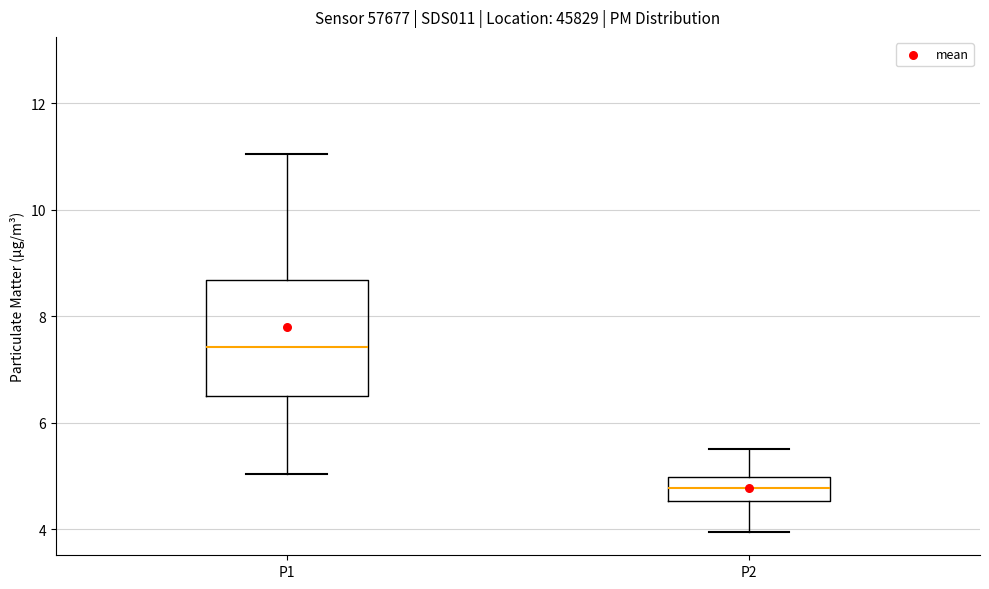

Which box has the highest median line?

P1